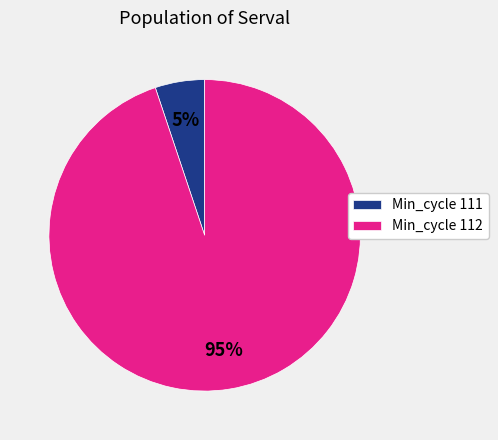

How many slices are in this pie chart?

2